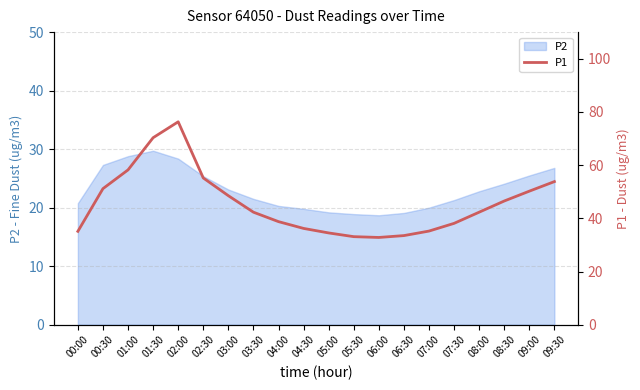

How many values are below 42?

9